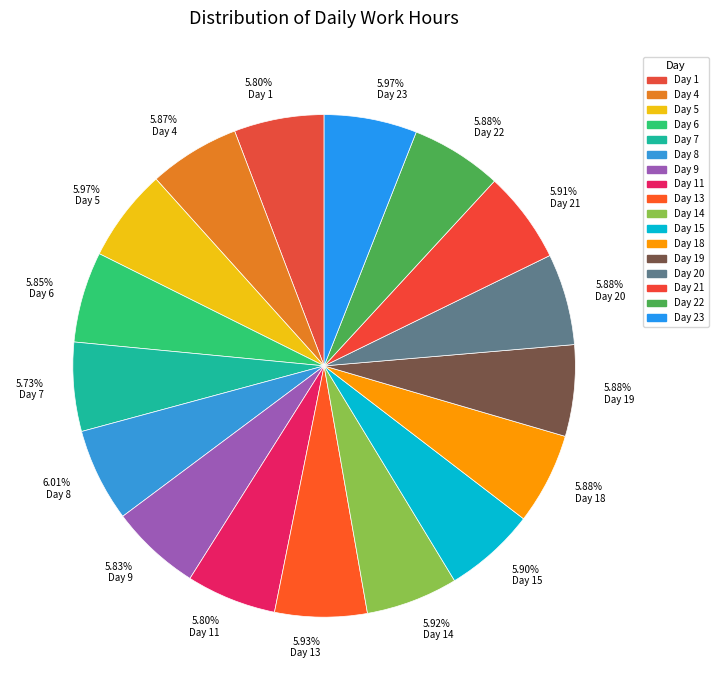

Count the number of slices in the pie.

17